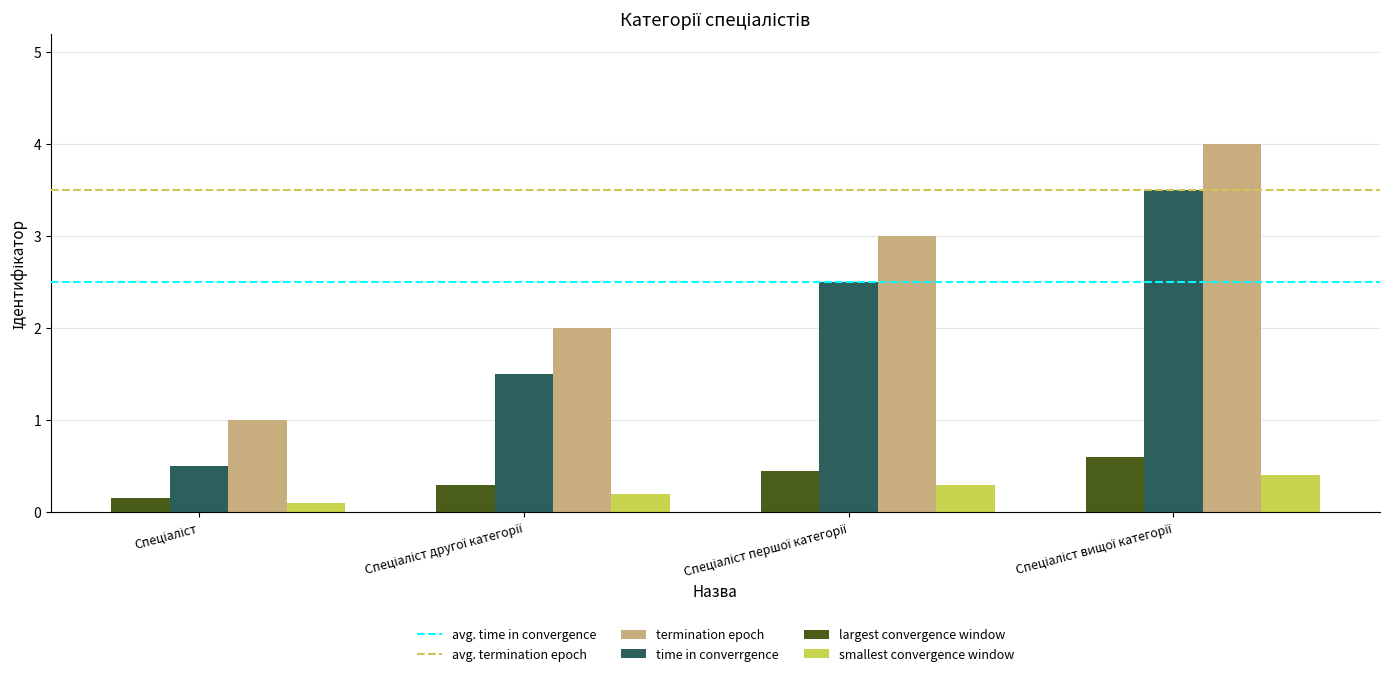

What is the difference between the maximum and minimum values in the time in converrgence series?

3.0